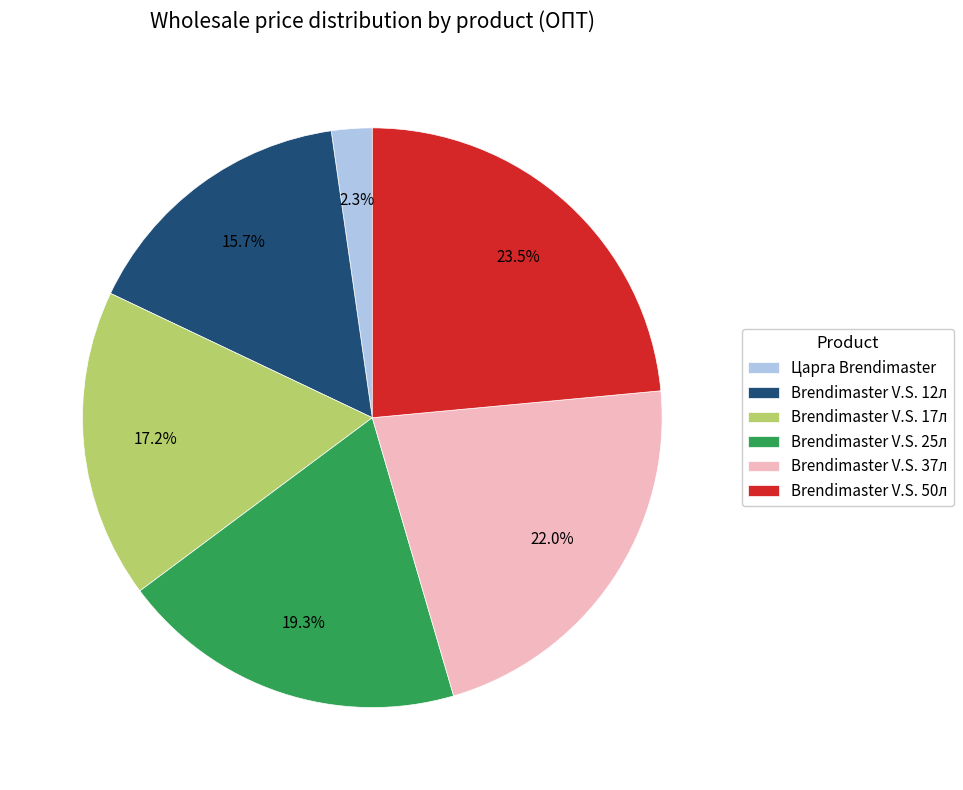

Which slice is the largest?

Brendimaster V.S. 50л